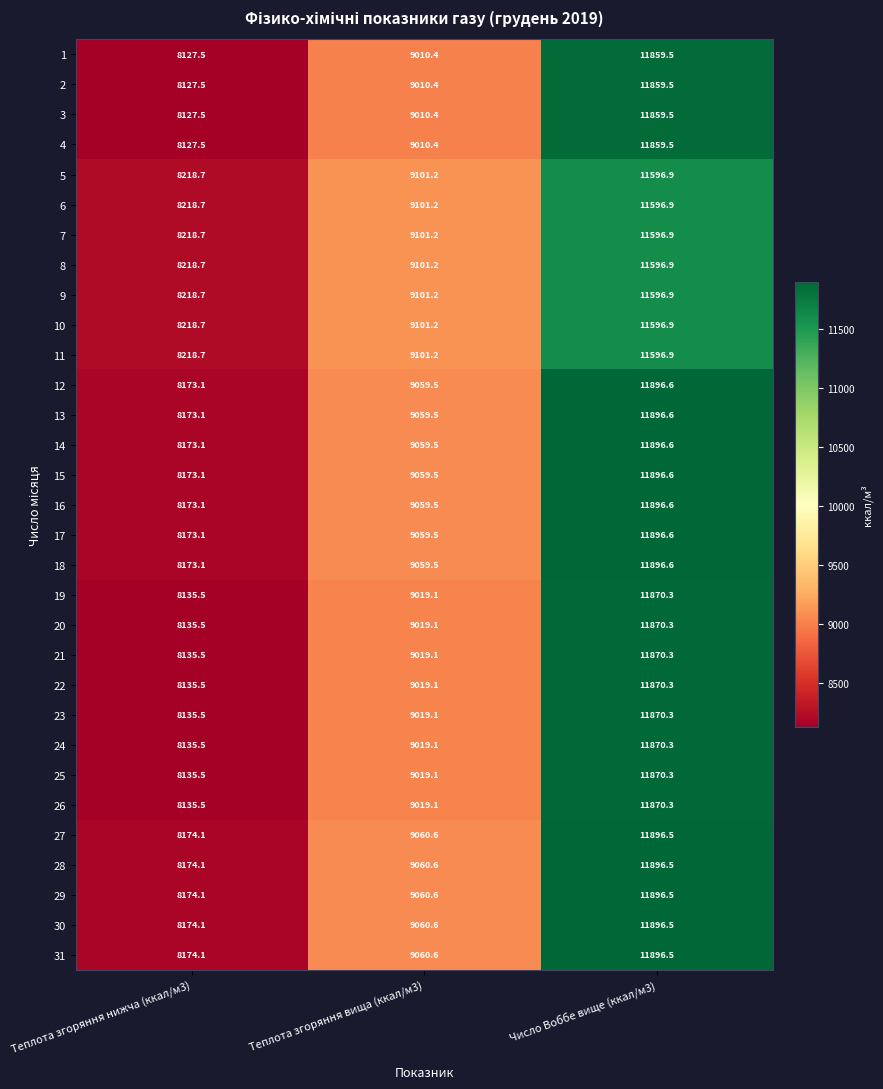

At which label does 16 first exceed 9059?

Теплота згоряння вища (ккал/м3)